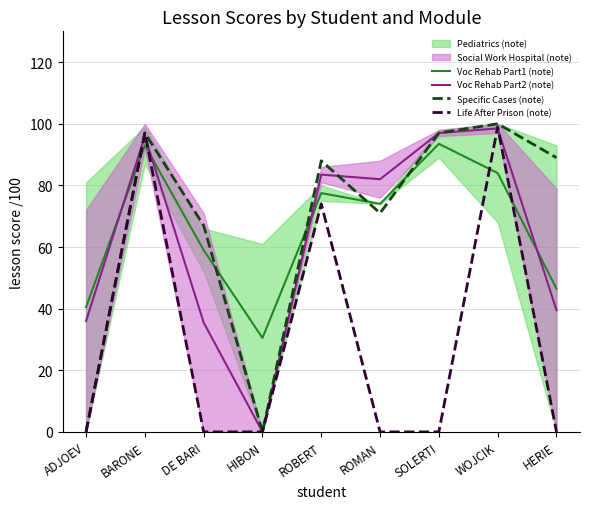

In Specific Cases (note), how many points are higher than both neighbors (excluding endpoints)?

3